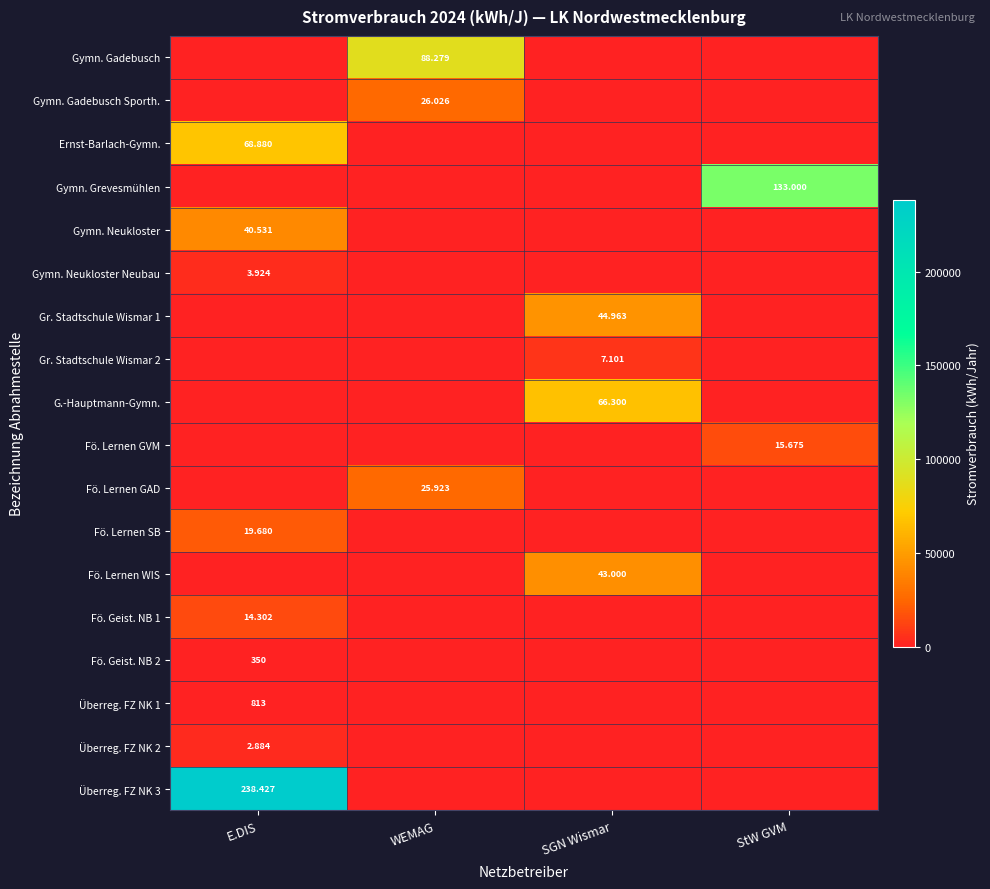

Count the number of data series in this chart.

18